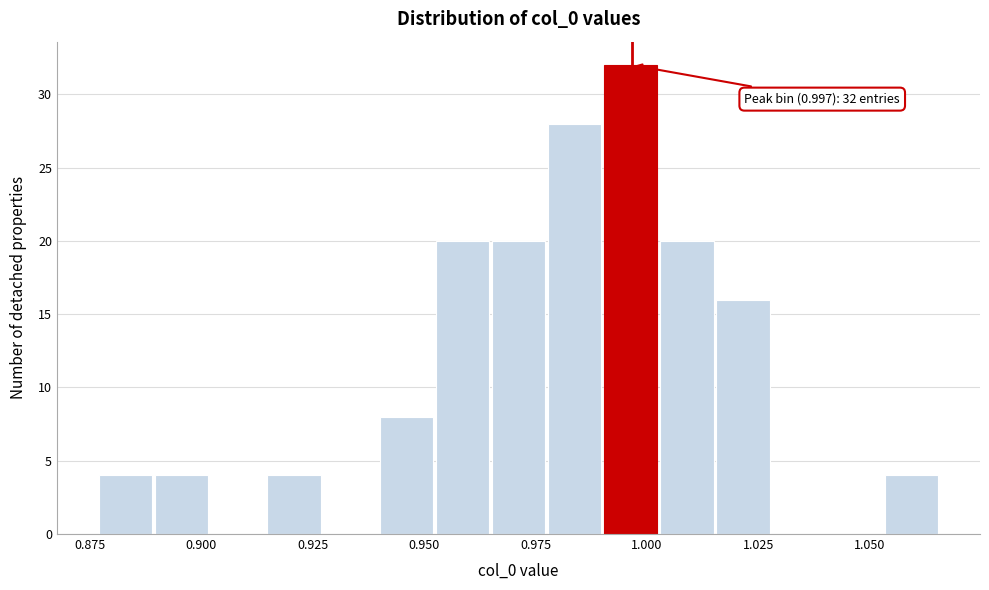

Read against the x-axis, roughly where is the centre of the tallest bar?

0.995